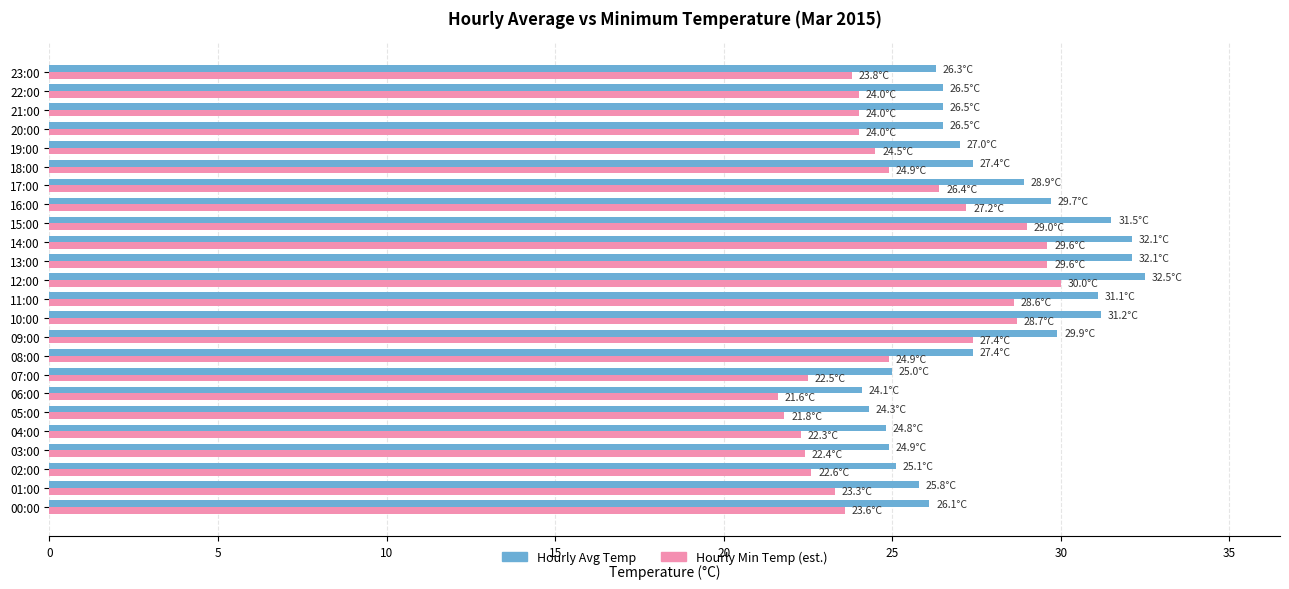

What is the highest value of the Hourly Min Temp (est.) series?

30.0